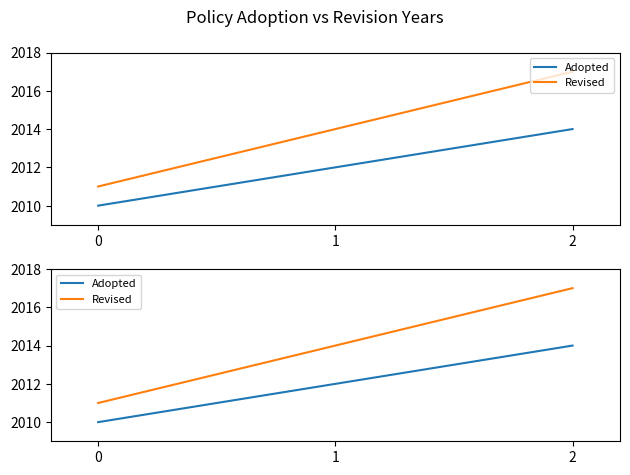

Is the value of Adopted at 2 greater than the value of Revised at 2?

No